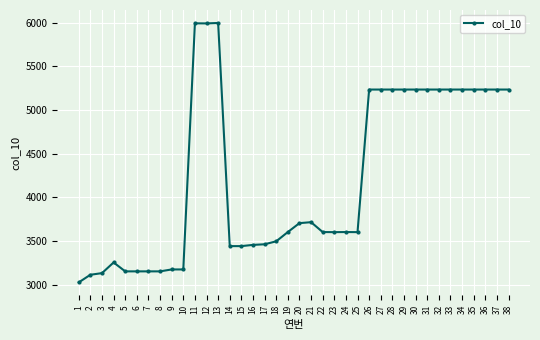

Does the chart display data point markers on the line(s)?

Yes